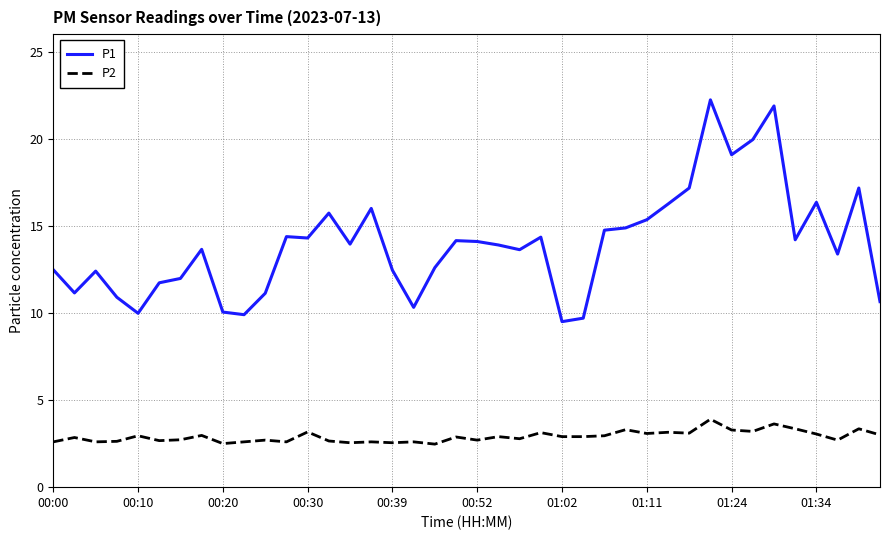

True or false: P1 and P2 cross at least once.

False